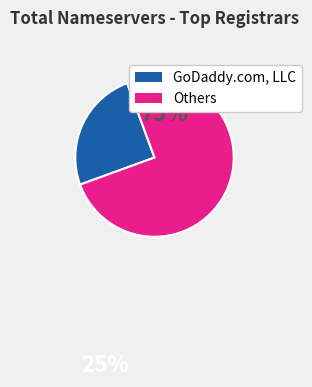

Which has a higher value, GoDaddy.com, LLC or Others?

Others